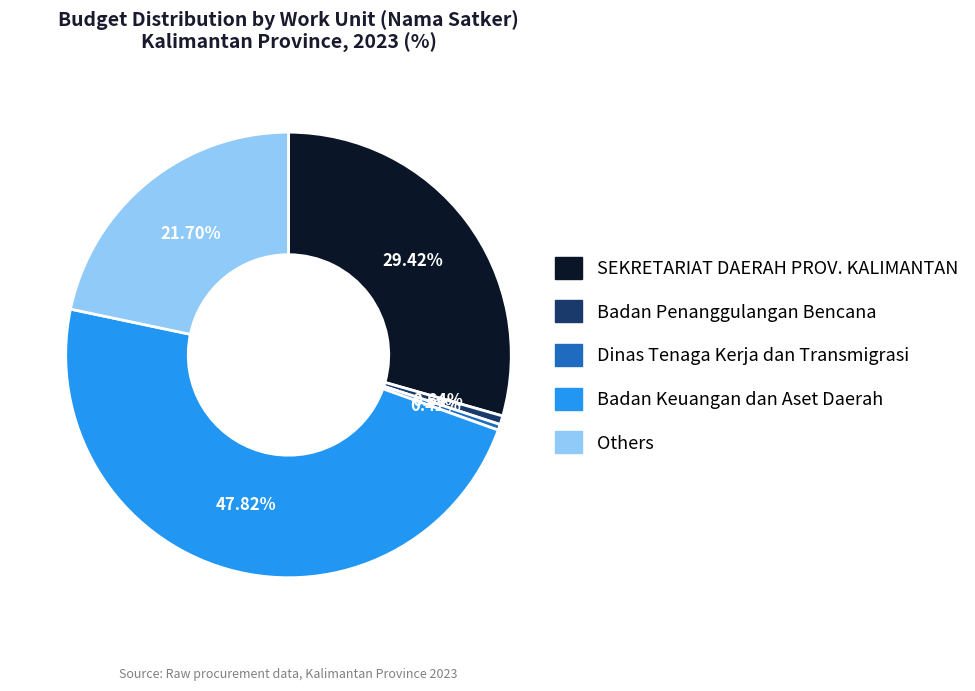

Is there a majority slice in this chart?

No